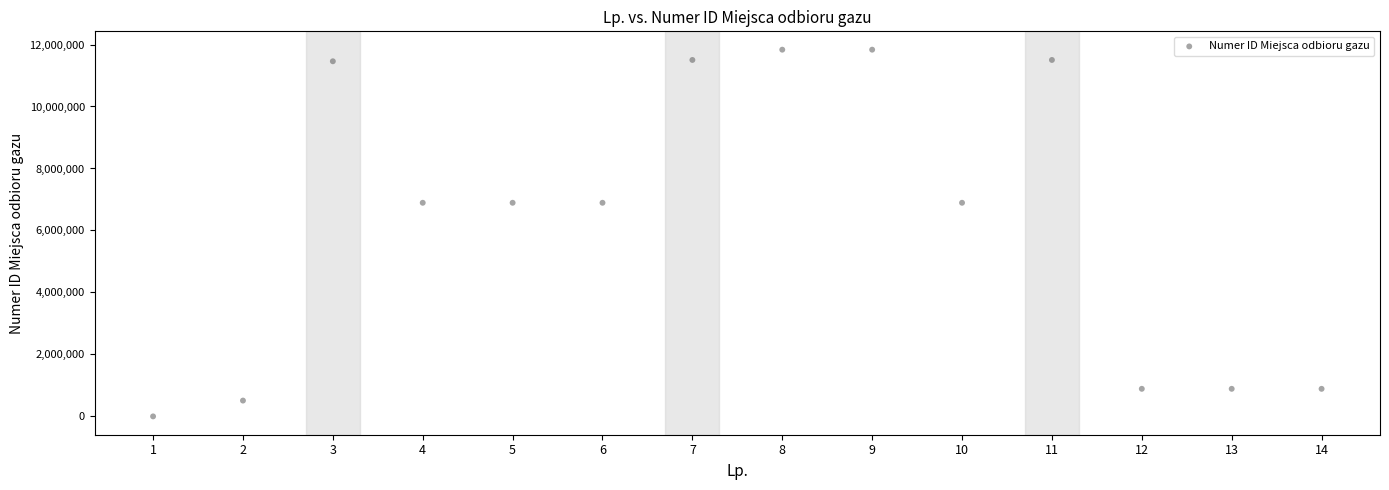

What is the range of X values (max minus min)?

13